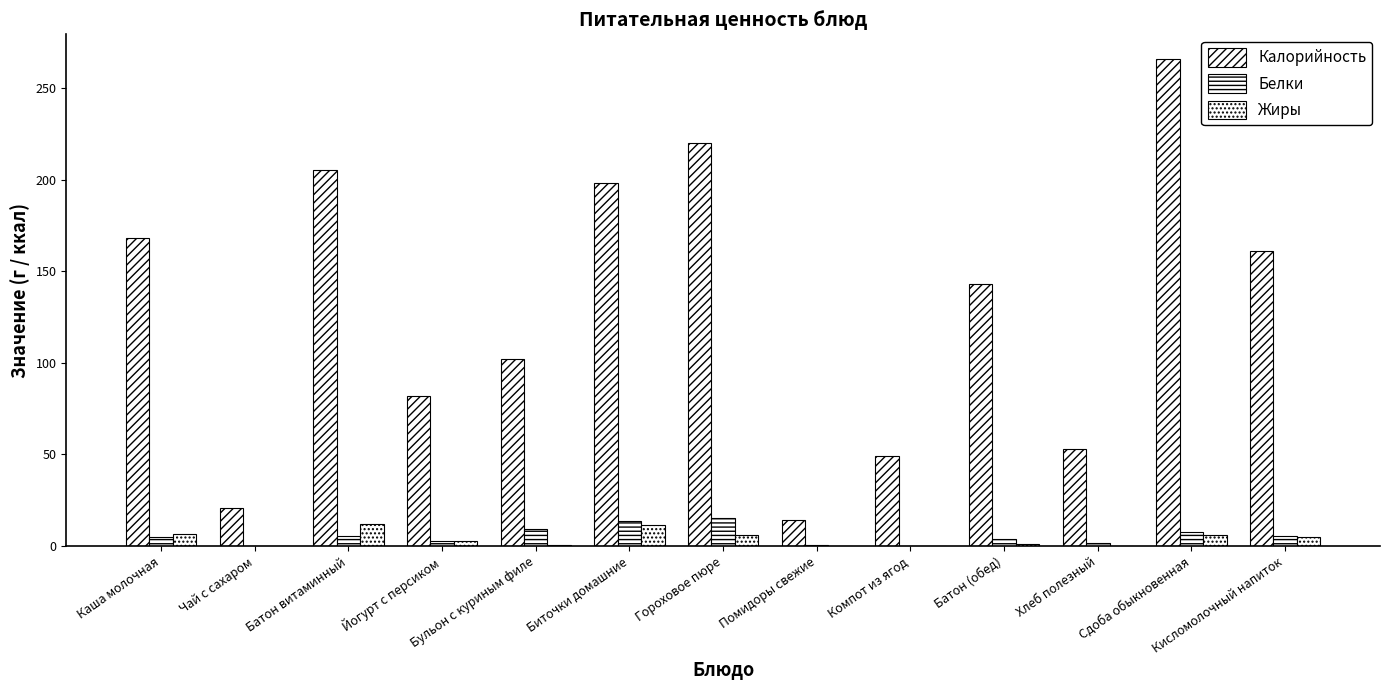

Reading left to right, what are all the values shown in this chart?

Калорийность: 168.0	21.0	205.0	82.0	102.0	198.0	220.0	14.0	49.0	143.0	53.0	266.0	161.0
Белки: 4.7	0.2	5.8	2.8	9.5	13.8	15.6	0.7	0.2	4.0	1.8	7.7	5.7
Жиры: 6.6	0.1	12.2	2.8	0.8	11.3	5.9	0.1	0.1	1.0	0.3	6.0	5.1